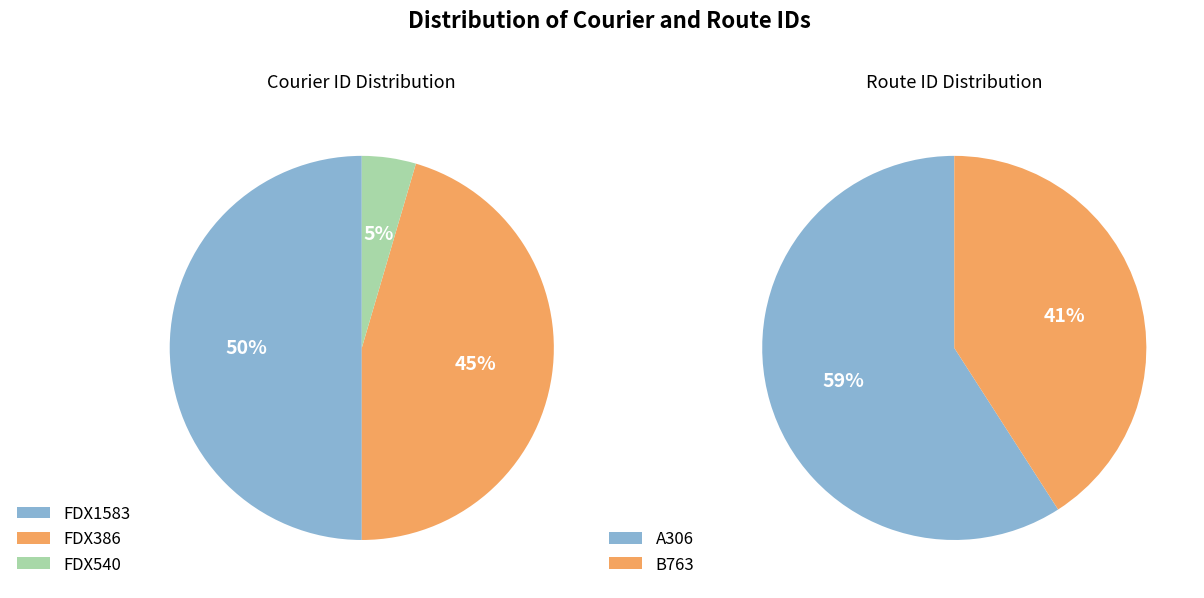

To the nearest percent, what portion does FDX1583 represent?

50%